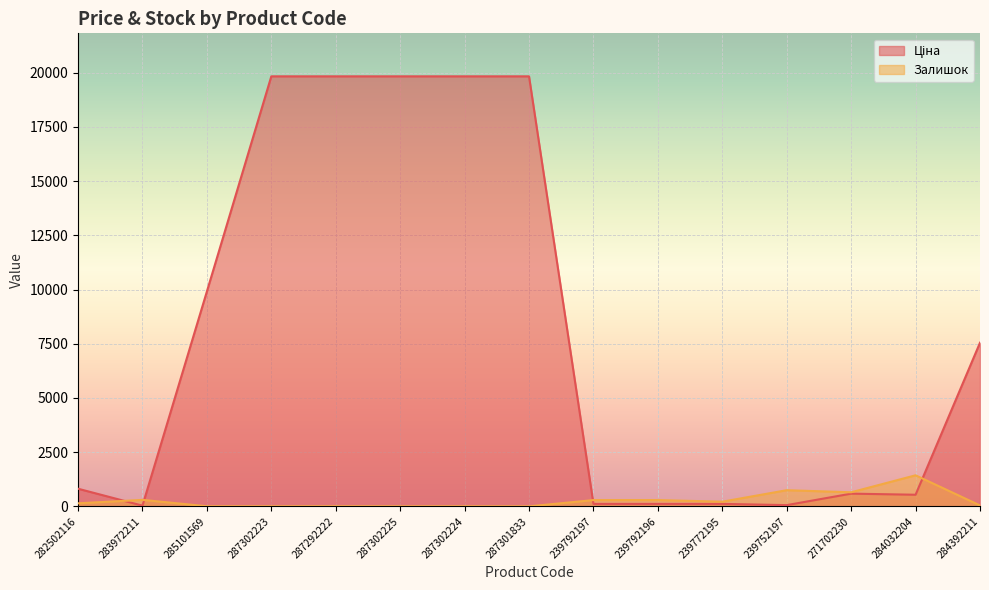

Reading right to left, what are all the values shown in this chart?

Ціна: 284392211=7545.9	284032204=535.4	271702230=586.0	239752197=56.7	239772195=113.3	239792196=113.3	239792197=113.3	287301833=19831.1	287302224=19831.1	287302225=19831.1	287292222=19831.1	287302223=19831.1	285101569=9908.5	283972211=32.0	282502116=813.0
Залишок: 284392211=42.0	284032204=1432.0	271702230=649.0	239752197=745.0	239772195=215.0	239792196=290.0	239792197=289.0	287301833=0.0	287302224=3.0	287302225=2.0	287292222=5.0	287302223=3.0	285101569=5.0	283972211=299.0	282502116=140.0